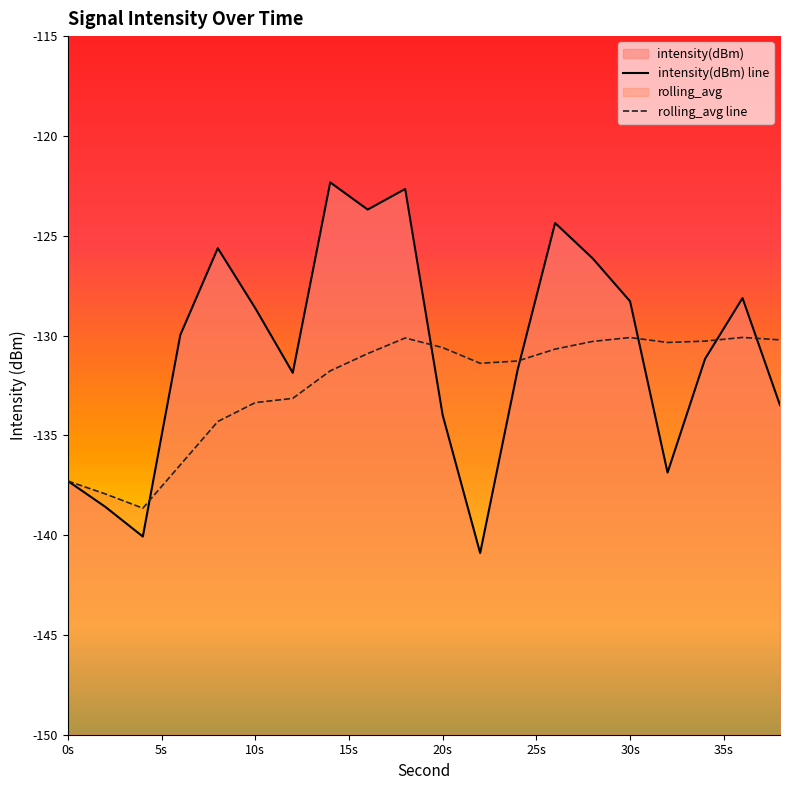

Is the value of rolling_avg line at 5s greater than the value of intensity(dBm) line at 30s?

No